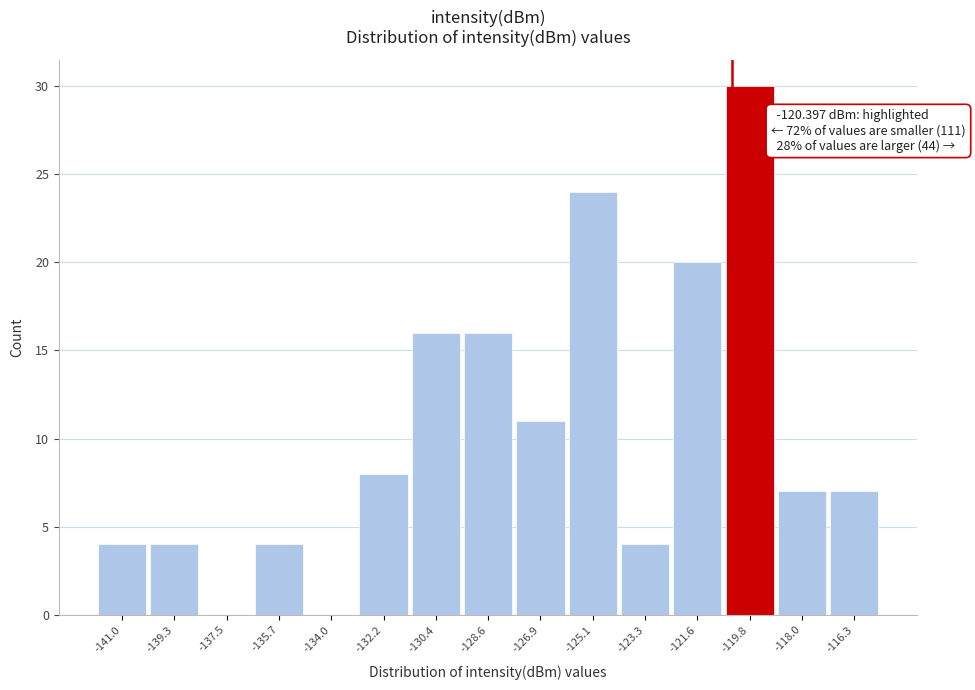

Which range on the x-axis has the tallest bar?

-120.6 to -119.0